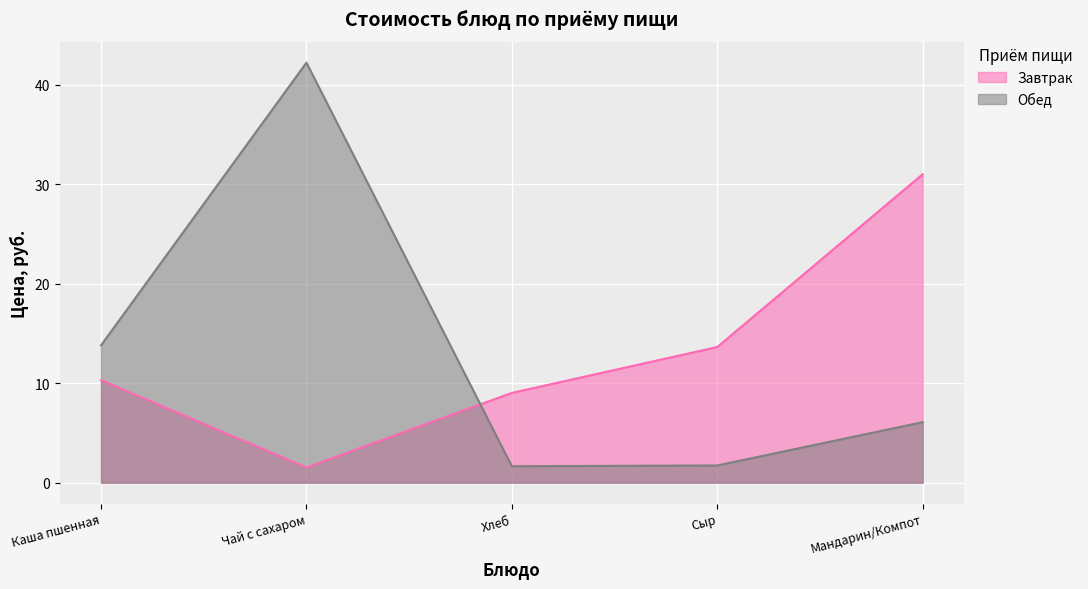

What is the value of the Обед point at the 4th from the left?

1.7